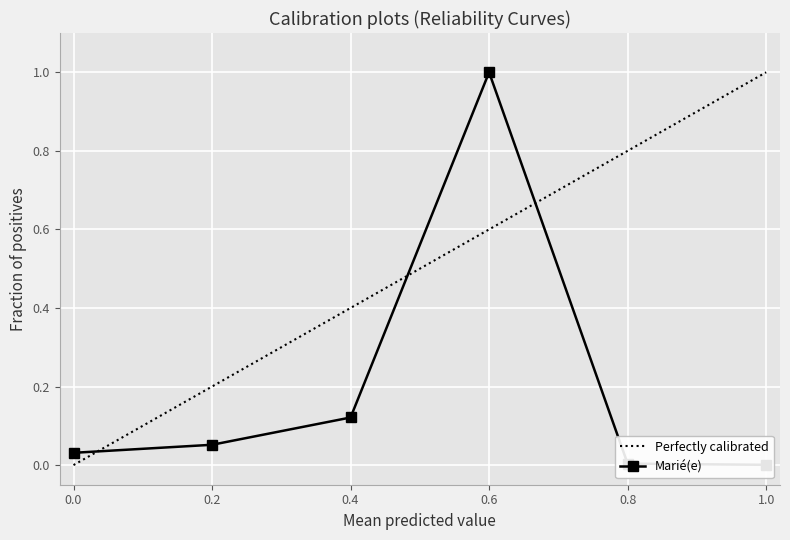

What is the difference between the Perfectly calibrated values at 0.6 and 0.8?

0.2